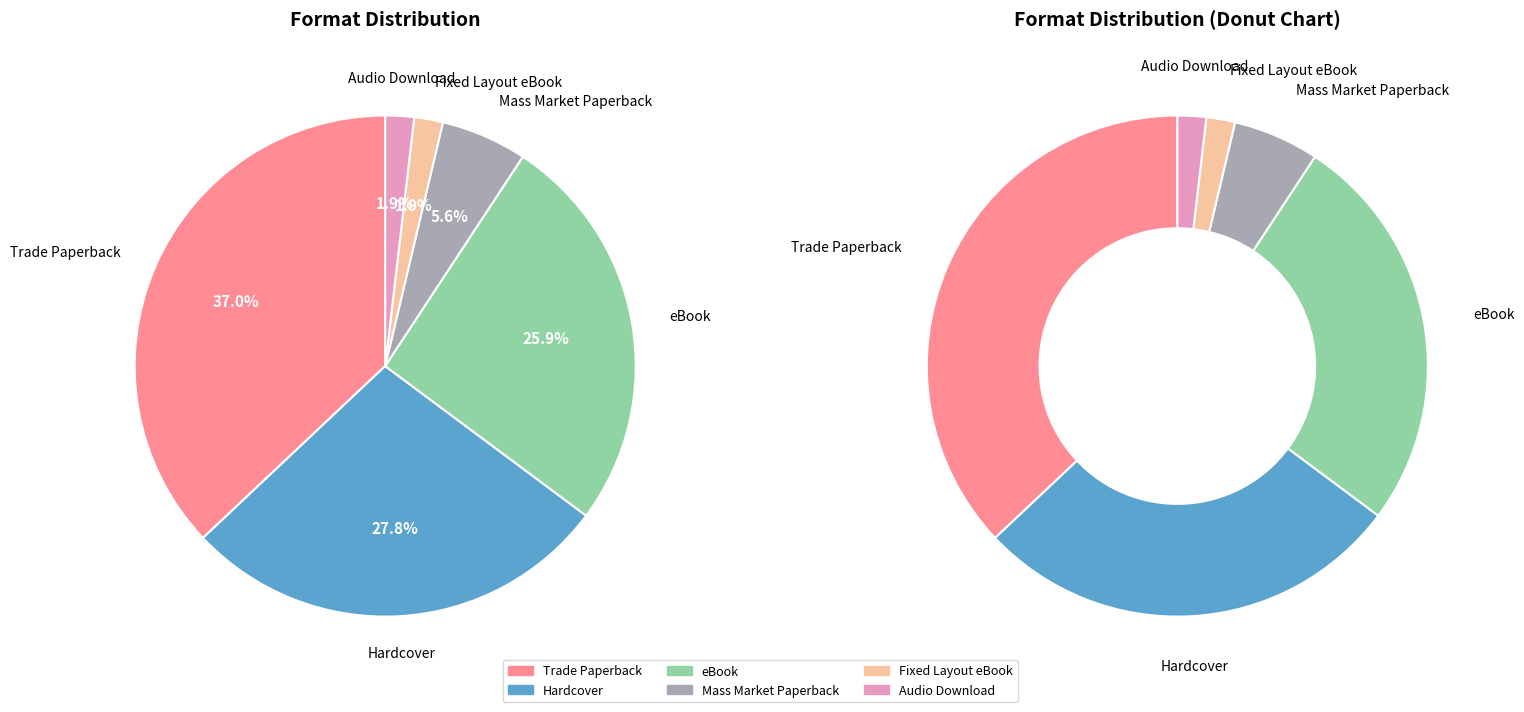

How many segments does this pie chart have?

6